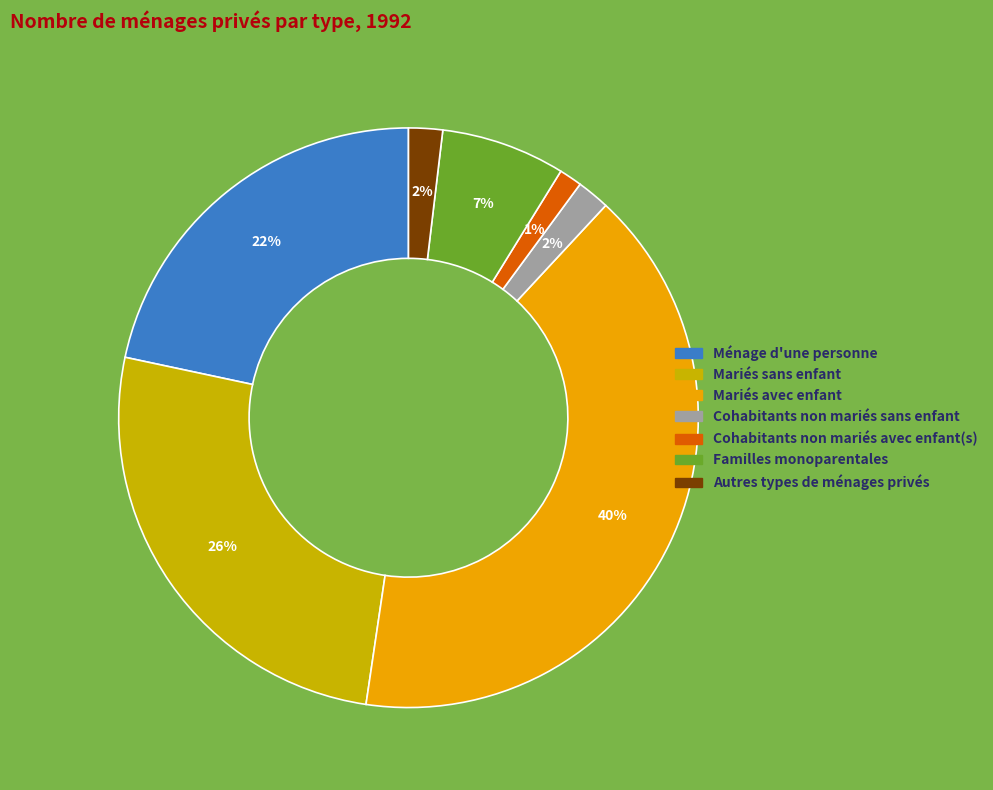

To the nearest percent, what is the difference between the largest and smallest slice percentages?

39%